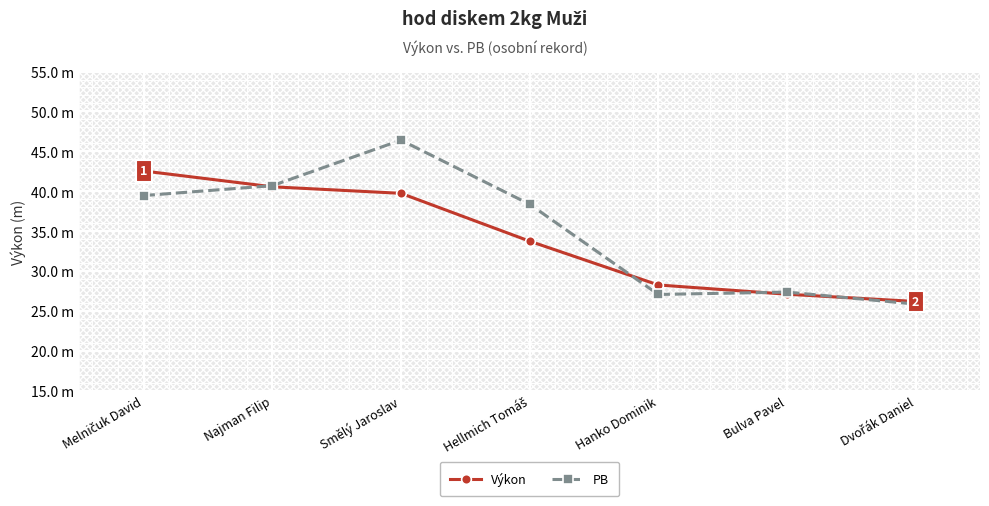

Which category has the lowest value across all series?

Dvořák Daniel